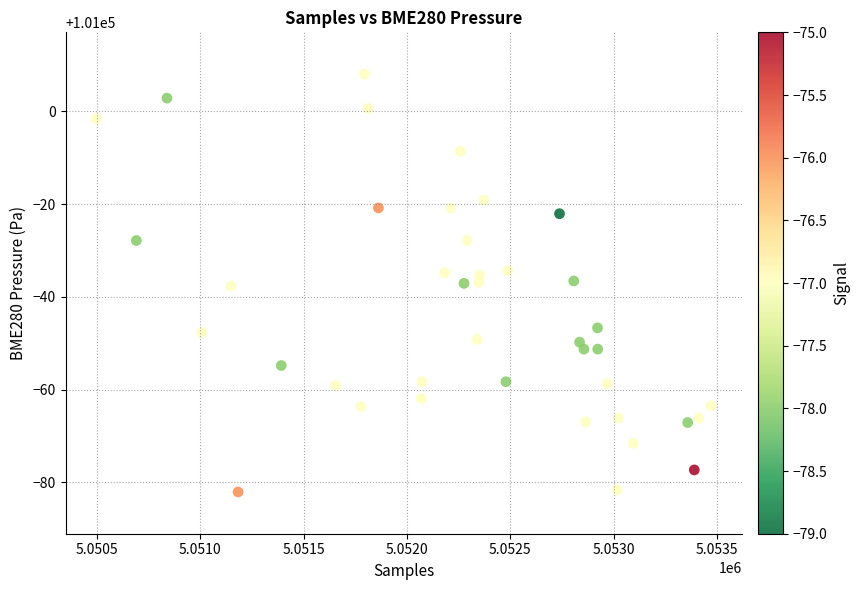

What is the range of X values (max minus min)?

2973.0